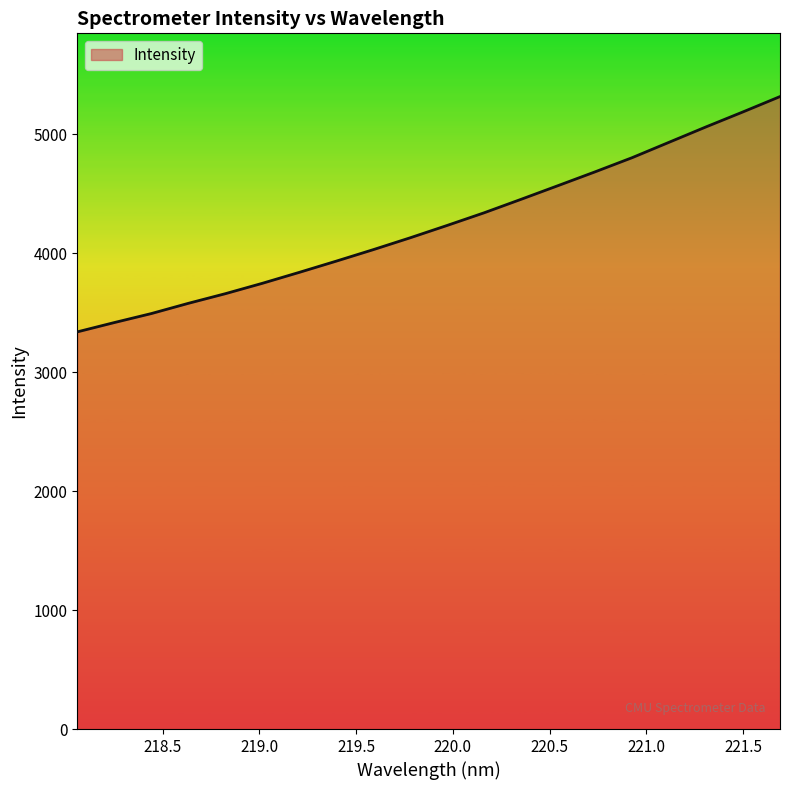

What is the minimum value shown in the chart?

3339.1